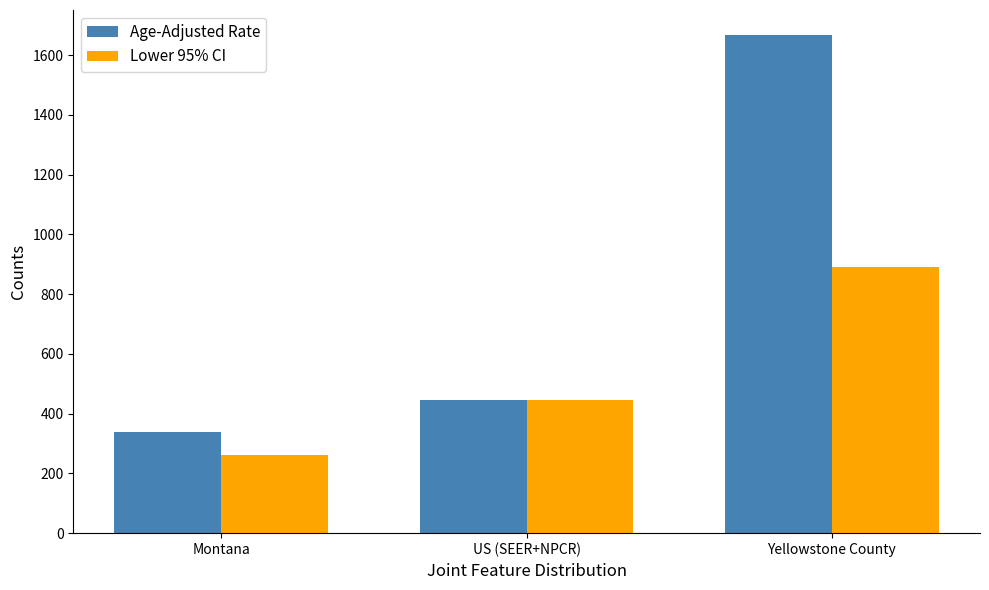

Which series has the widest spread of values?

Age-Adjusted Rate